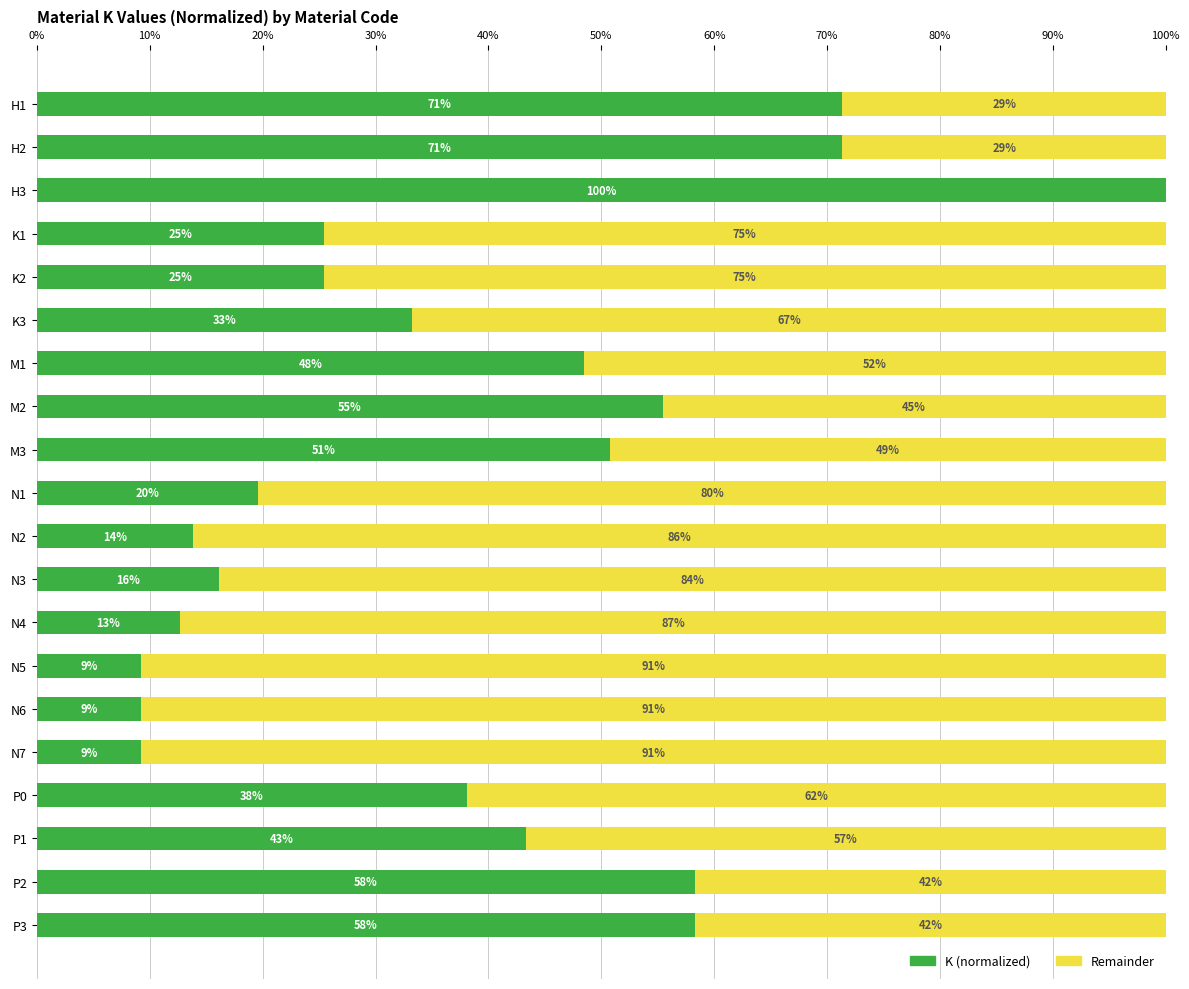

What are all the series names shown in the legend?

K (normalized), Remainder